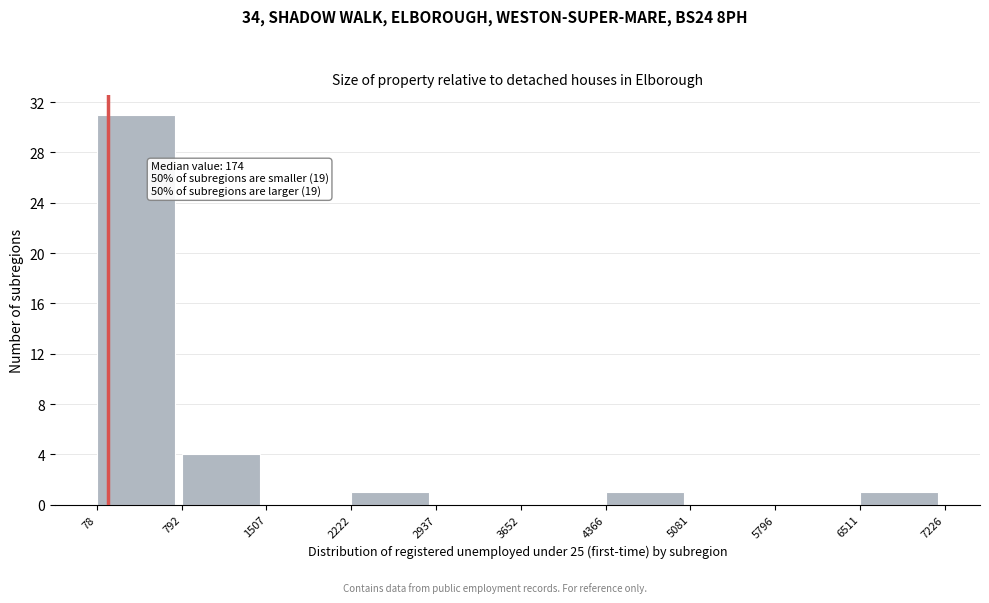

Which range on the x-axis has the tallest bar?

78 to 792